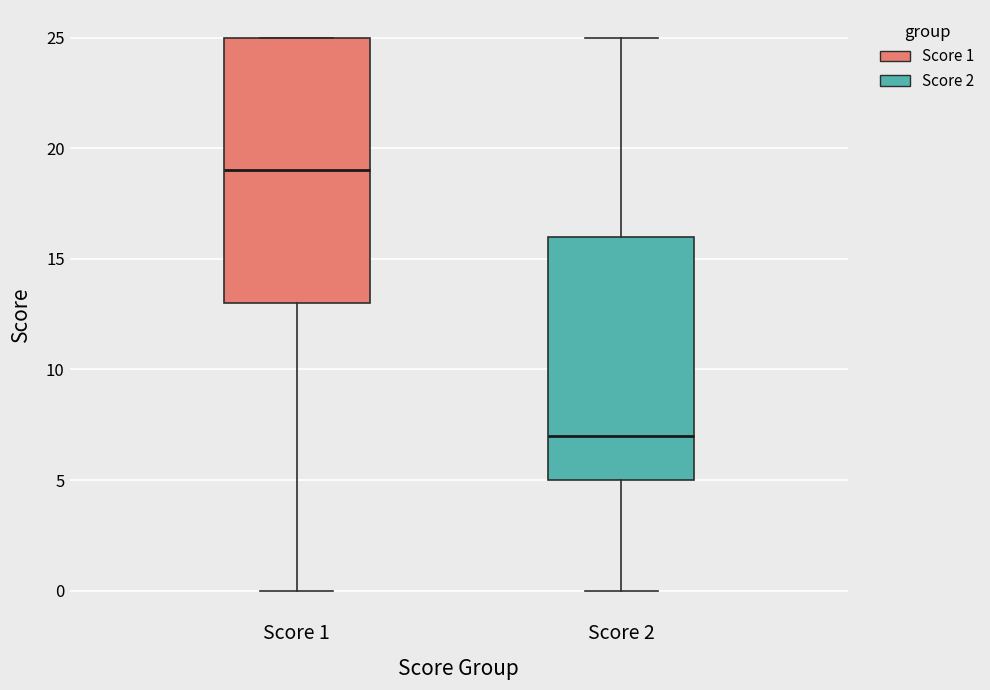

Which box has the lowest median line?

Score 2